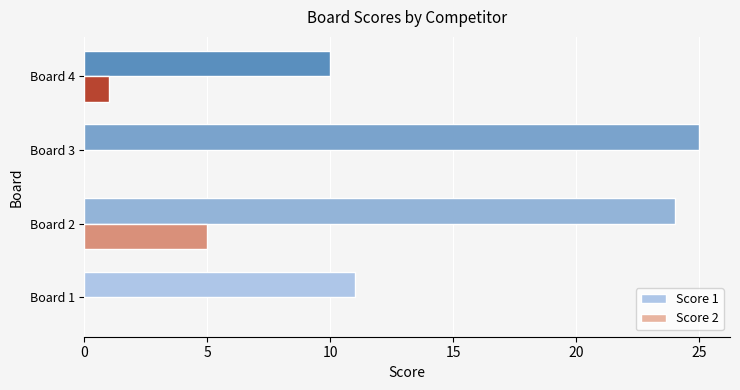

What is the sum of all Score 2 values?

6